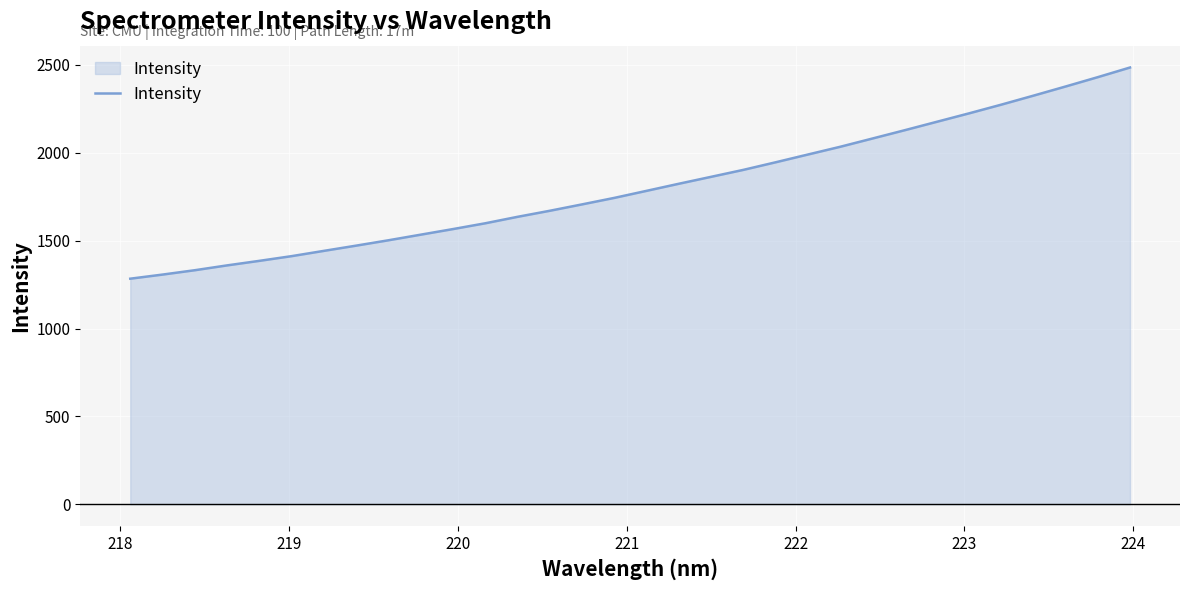

What is the difference between the maximum and minimum values?

1201.9